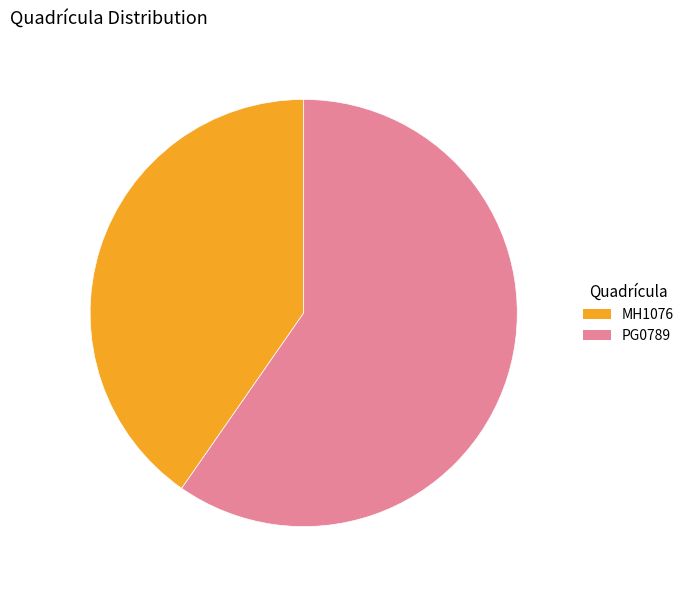

Combined, do MH1076 and PG0789 account for over 50%?

Yes